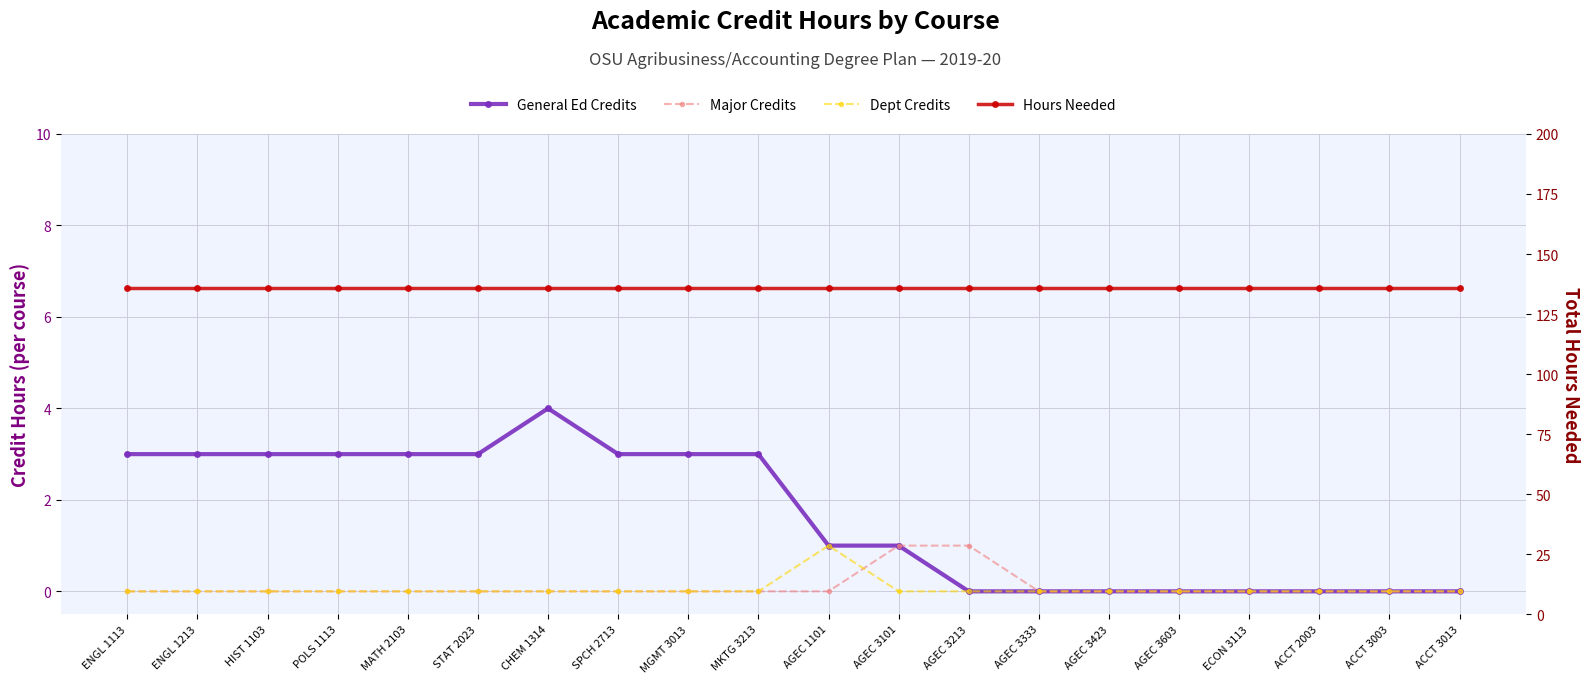

At which category is the sum across all series the highest?

CHEM 1314